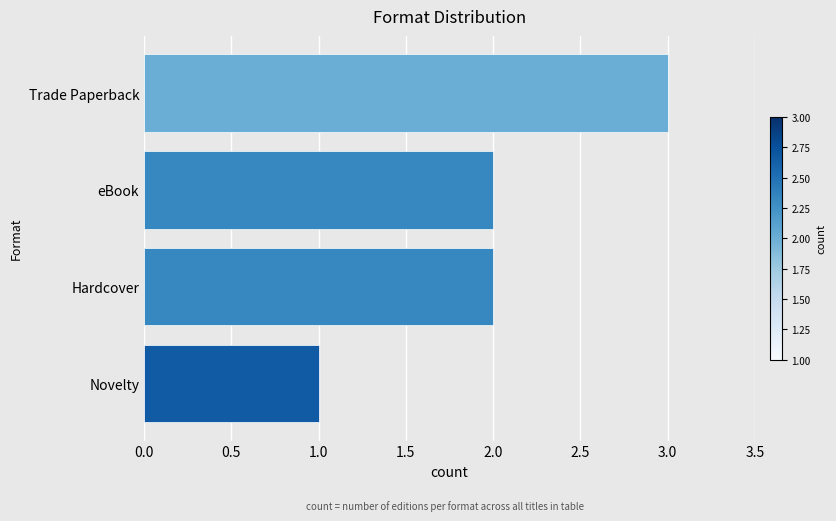

What is the sum of the values at Novelty and Trade Paperback?

4